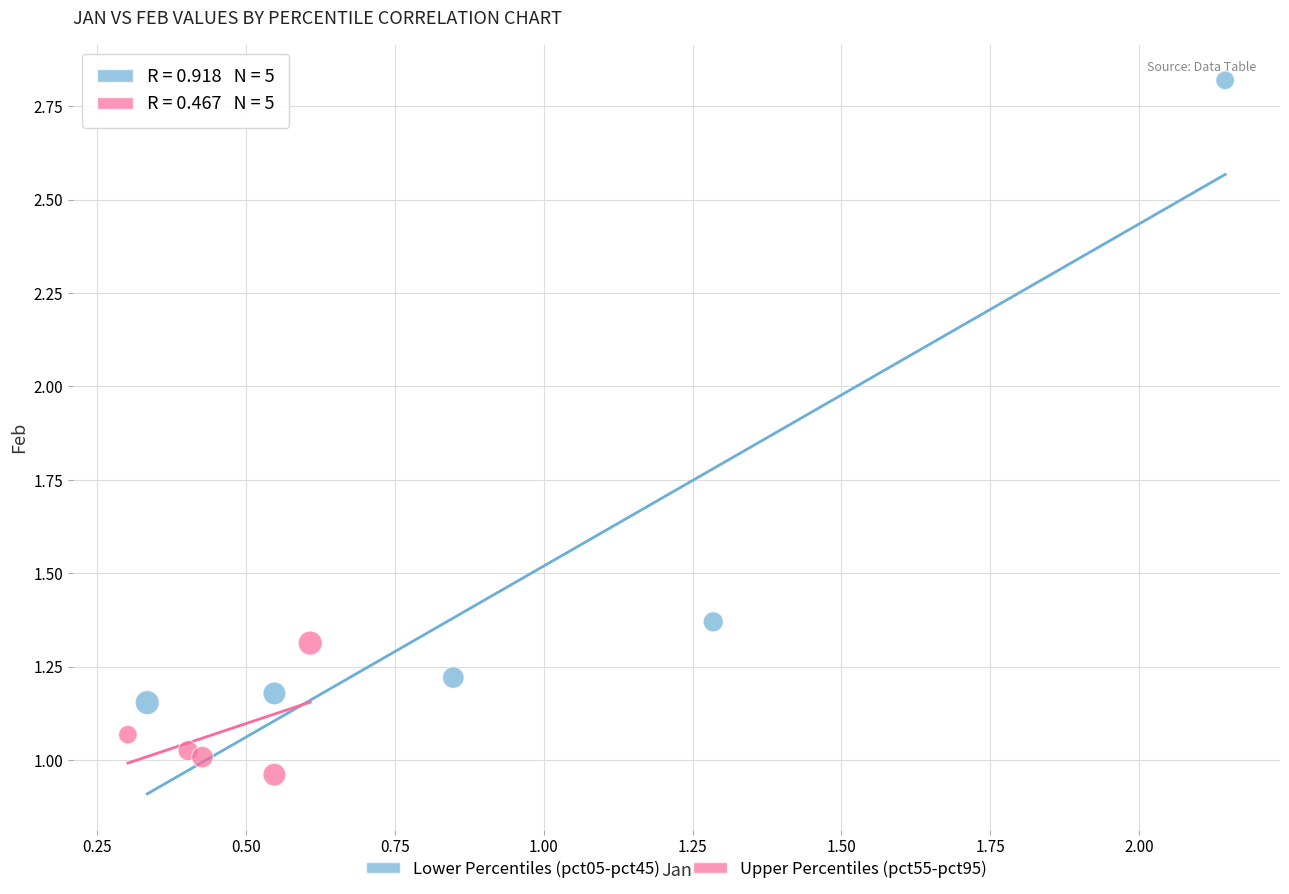

Which series has the widest spread of Y values?

Lower Percentiles (pct05-pct45)